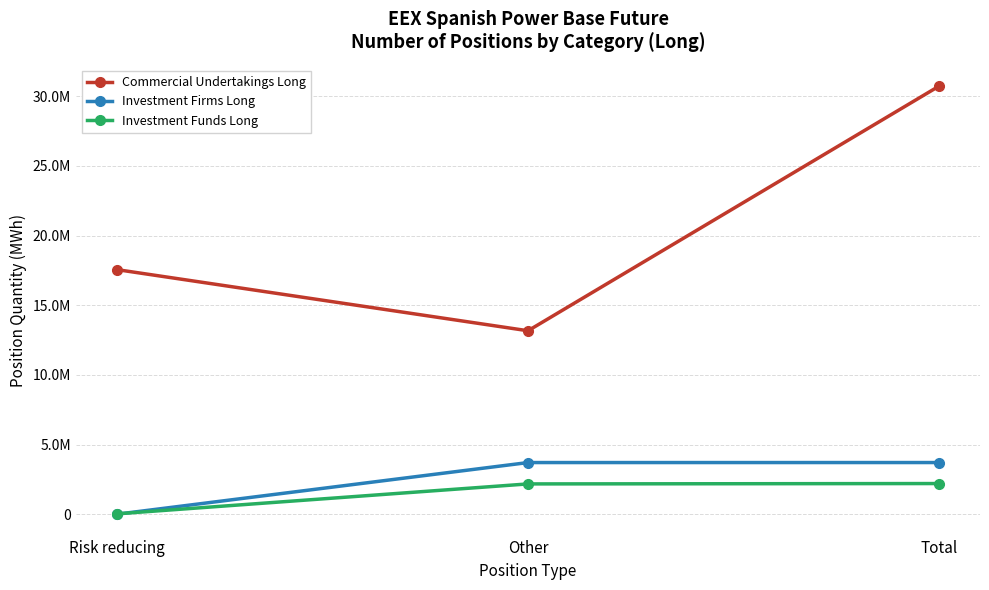

Which series has the widest spread of values?

Commercial Undertakings Long